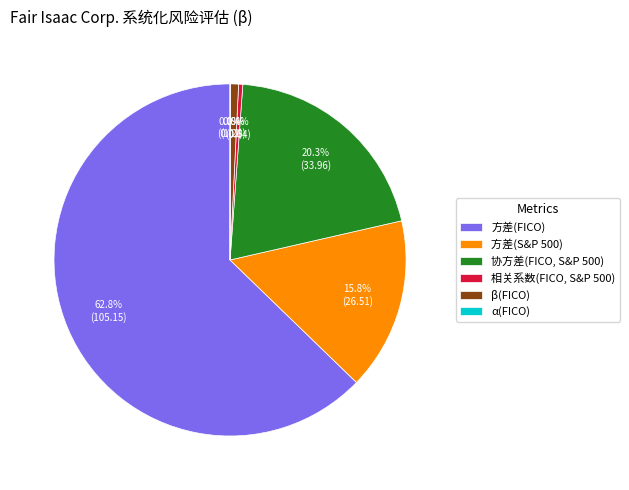

Which category has the biggest portion of the pie?

方差(FICO)